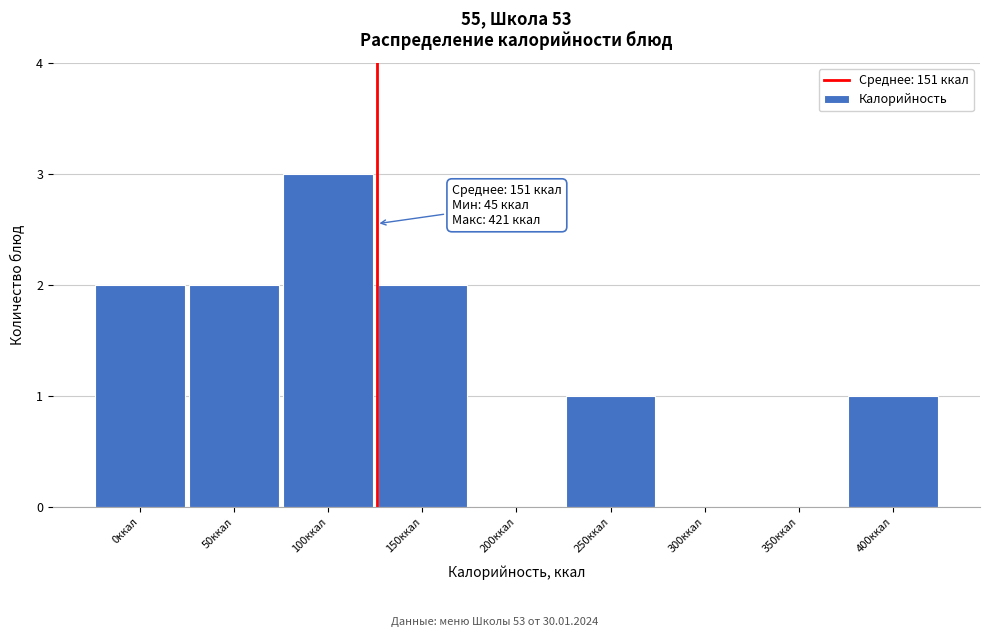

Reading right to left, list all the values displayed in this chart.

400ккал=1	350ккал=0	300ккал=0	250ккал=1	200ккал=0	150ккал=2	100ккал=3	50ккал=2	0ккал=2